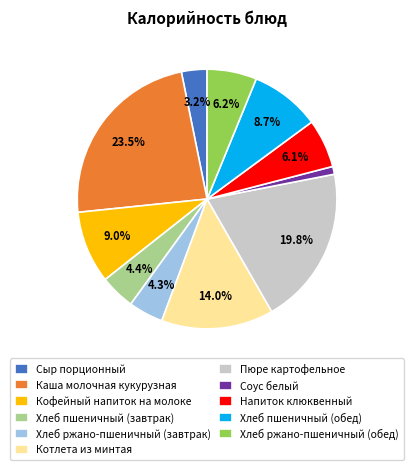

Which slice is the smallest?

Соус белый